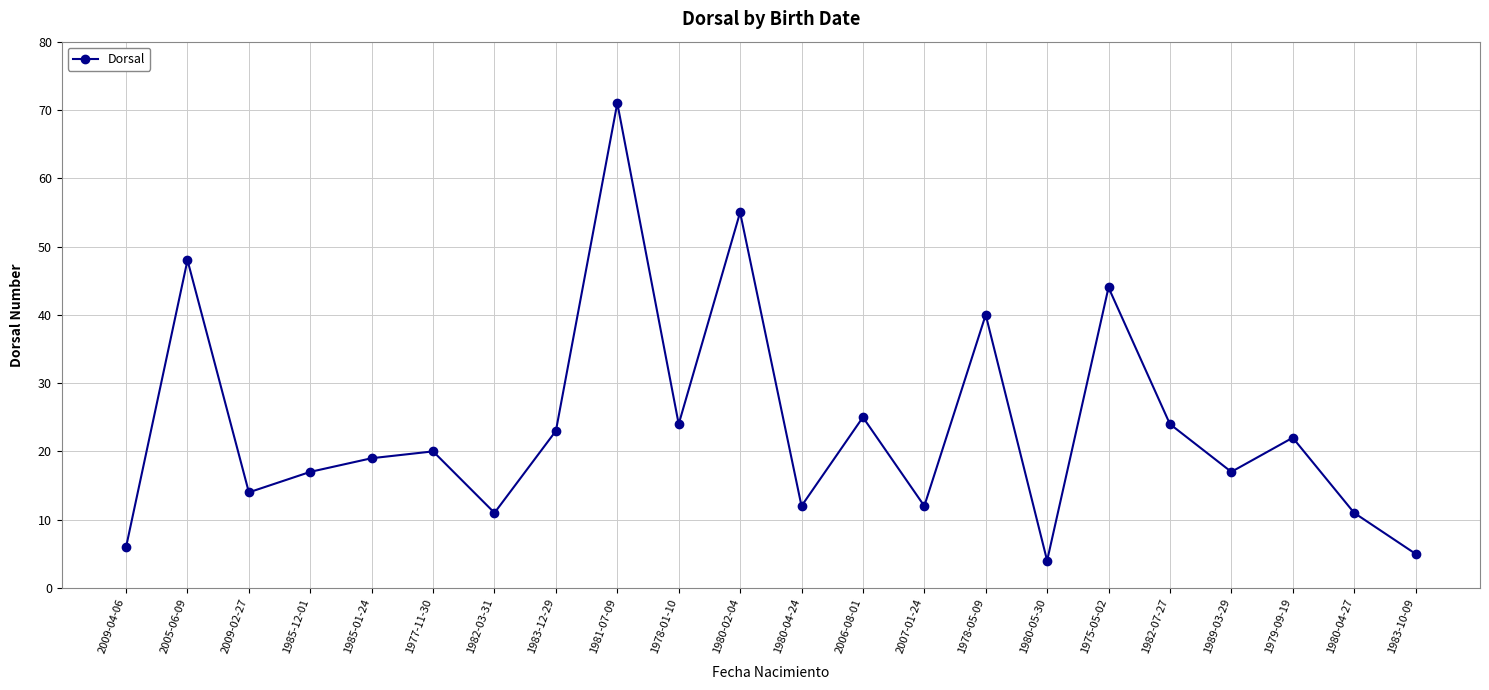

Read the value at 2009-02-27.

14